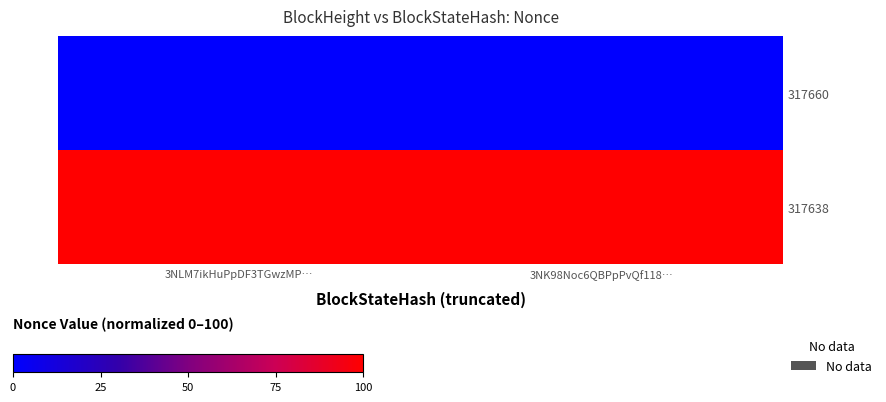

List the series in order of their peak value, highest first.

317638, 317660